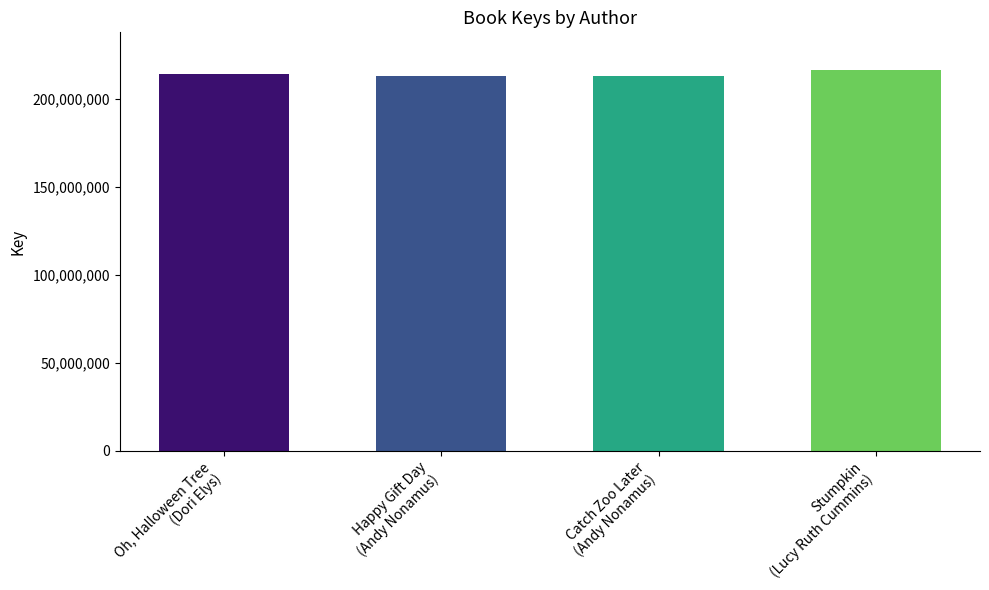

Reading right to left, transcribe all the data shown in this chart.

Lucy Ruth Cummins (70726870)=216188620	Andy Nonamus (202033087) - Catch Zoo Later=213050648	Andy Nonamus (202033087)=213052716	Dori Elys (200125055)=214225228